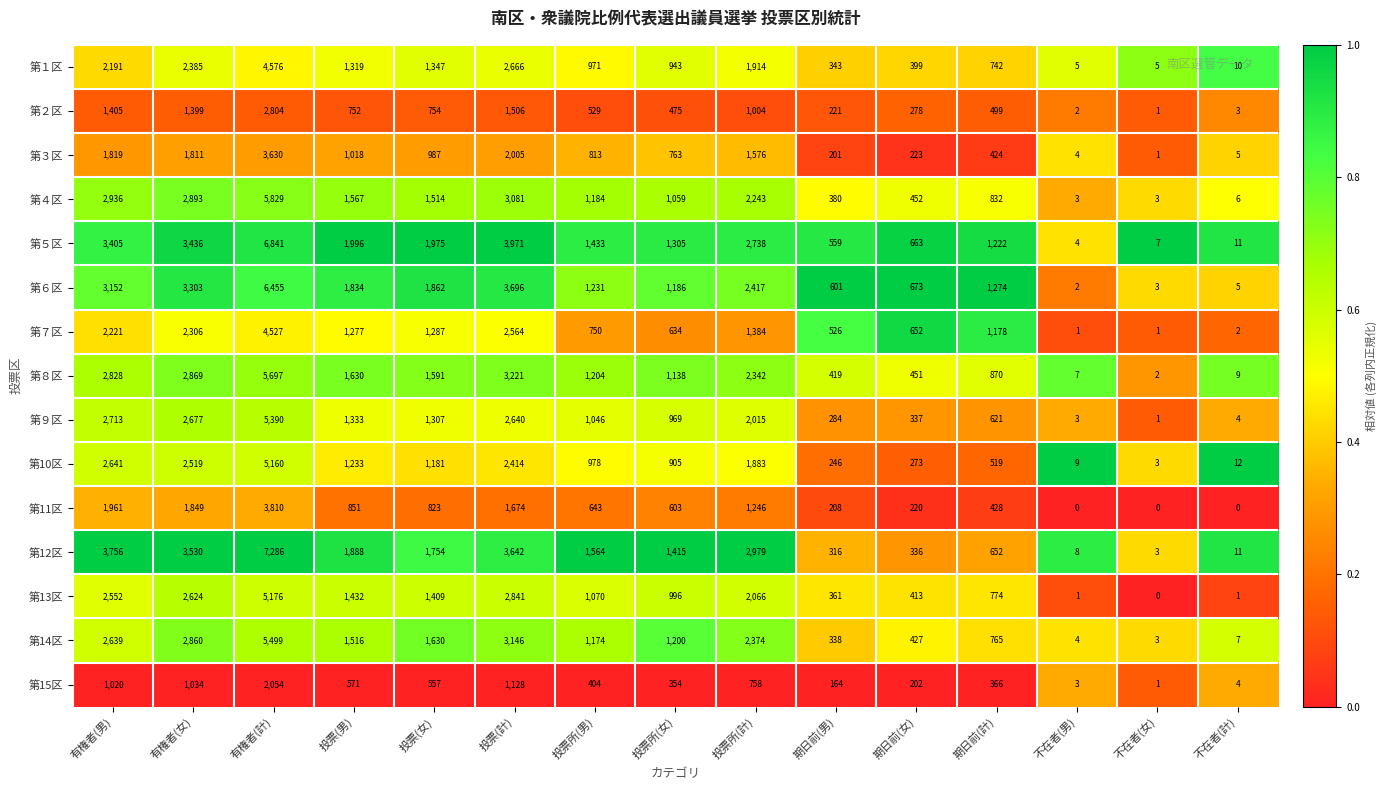

Rank the series by their maximum value, from highest to lowest.

第12区, 第５区, 第６区, 第４区, 第８区, 第14区, 第９区, 第13区, 第10区, 第１区, 第７区, 第11区, 第３区, 第２区, 第15区